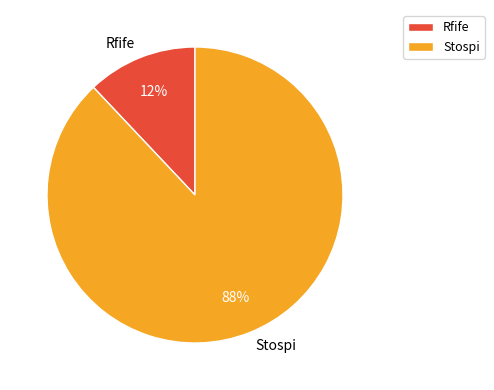

True or false: Rfife accounts for 22% of the total.

False